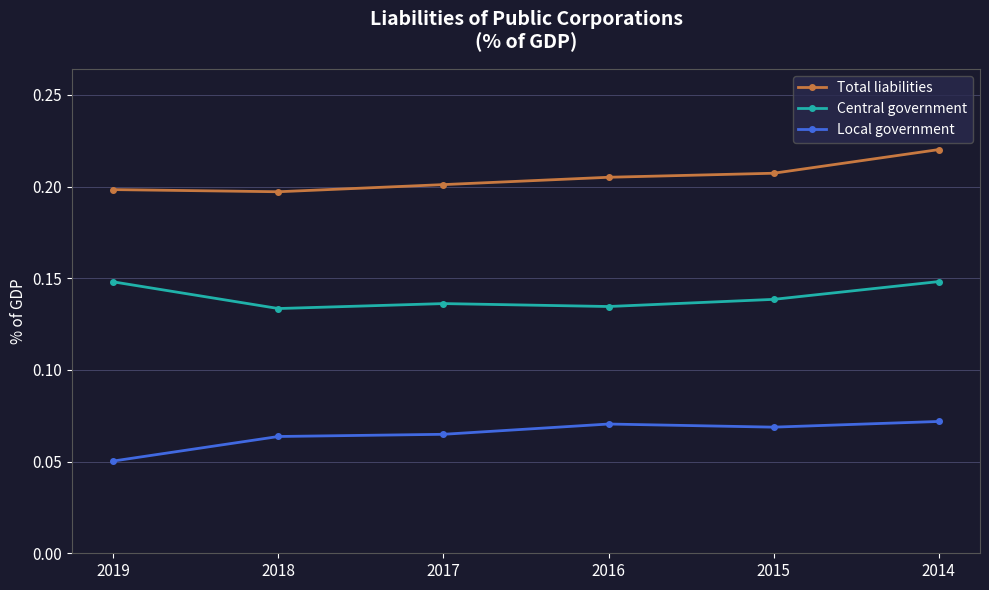

The value of Total liabilities at 2016 is 0.1. True or false?

False